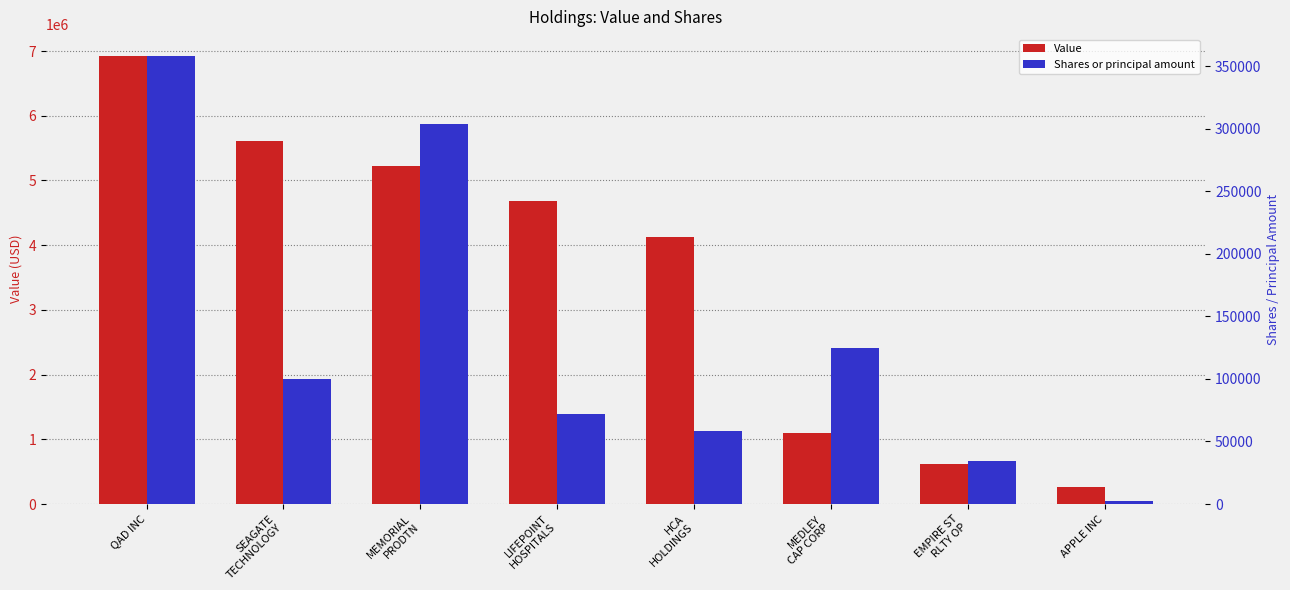

The value of Shares or principal amount at MEDLEY
CAP CORP is 47947. True or false?

False